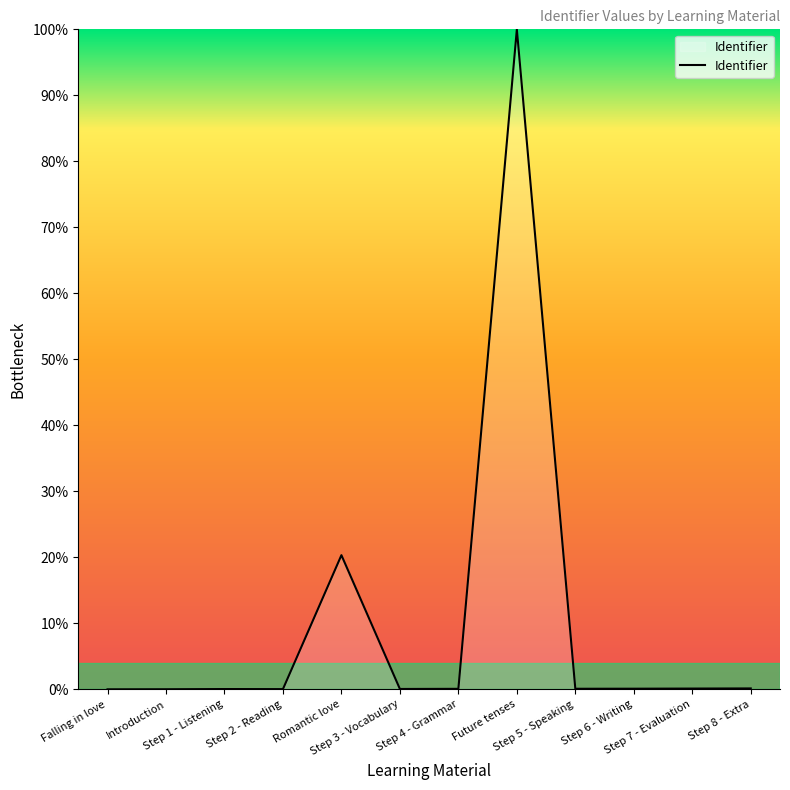

What is the maximum value shown in the chart?

100.0